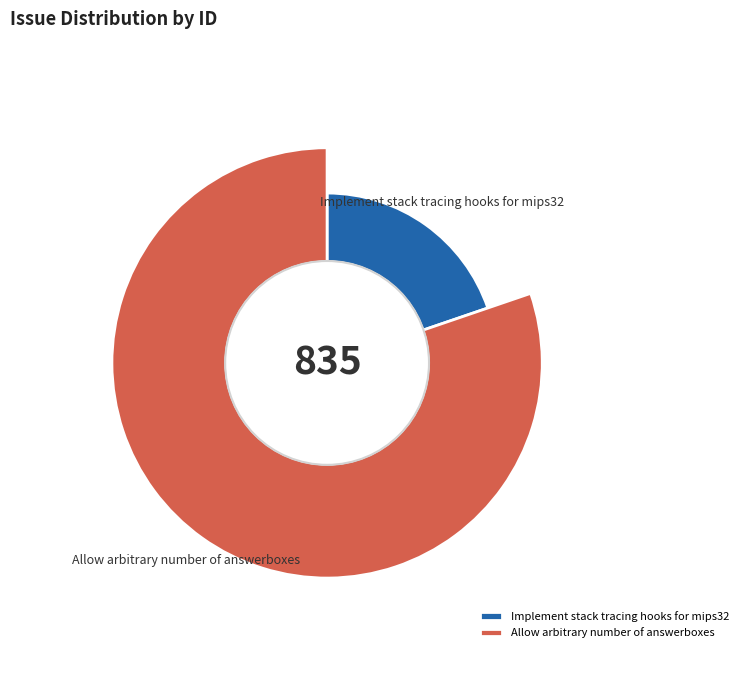

Rank the categories by value from highest to lowest.

Allow arbitrary number of answerboxes, Implement stack tracing hooks for mips32